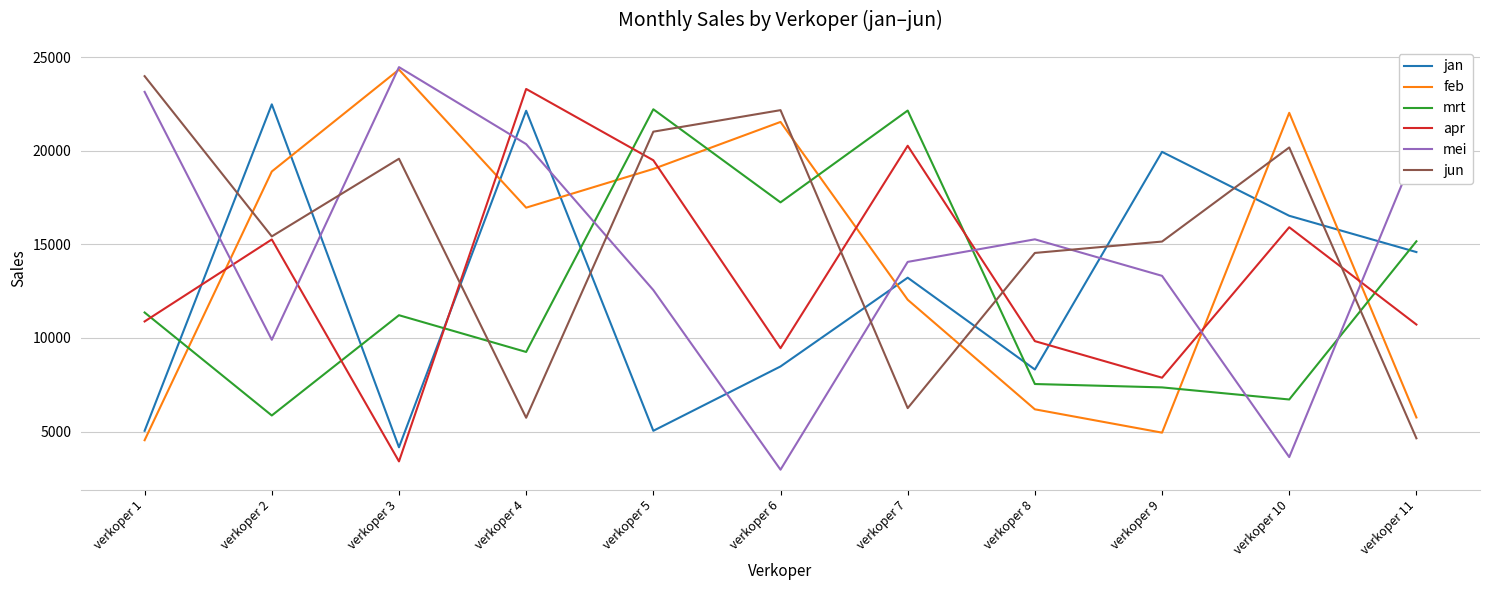

Where is apr nearest to the value 13350?

verkoper 2